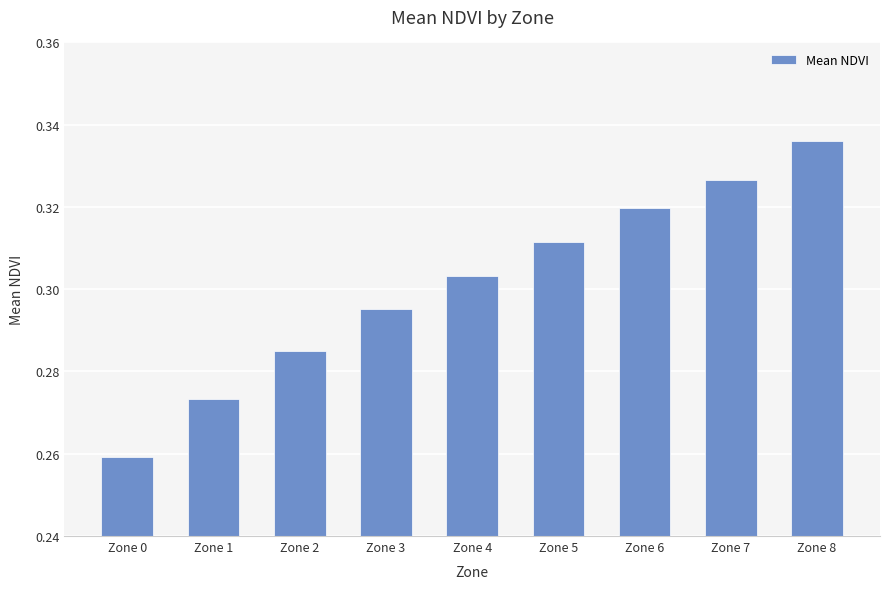

Count the values in the range 0 to 1.

9